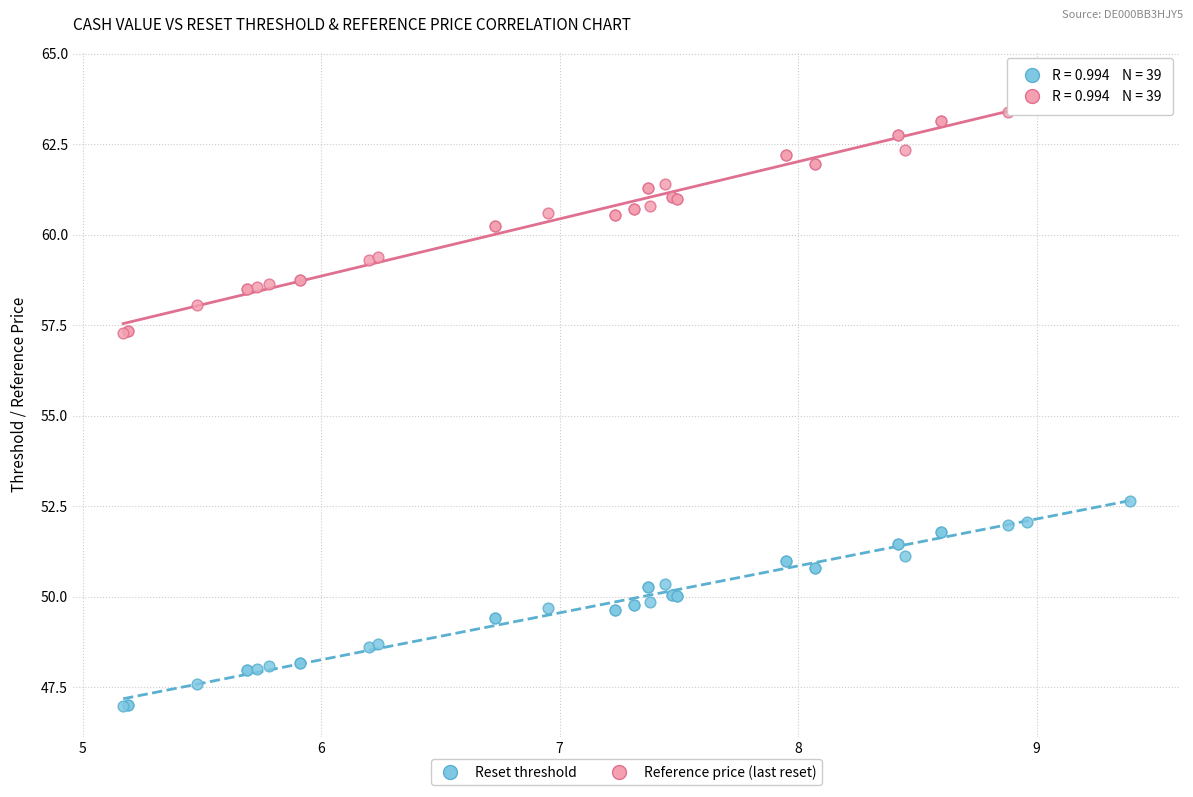

What are all the series names shown in the legend?

Reset threshold, Reference price (last reset)